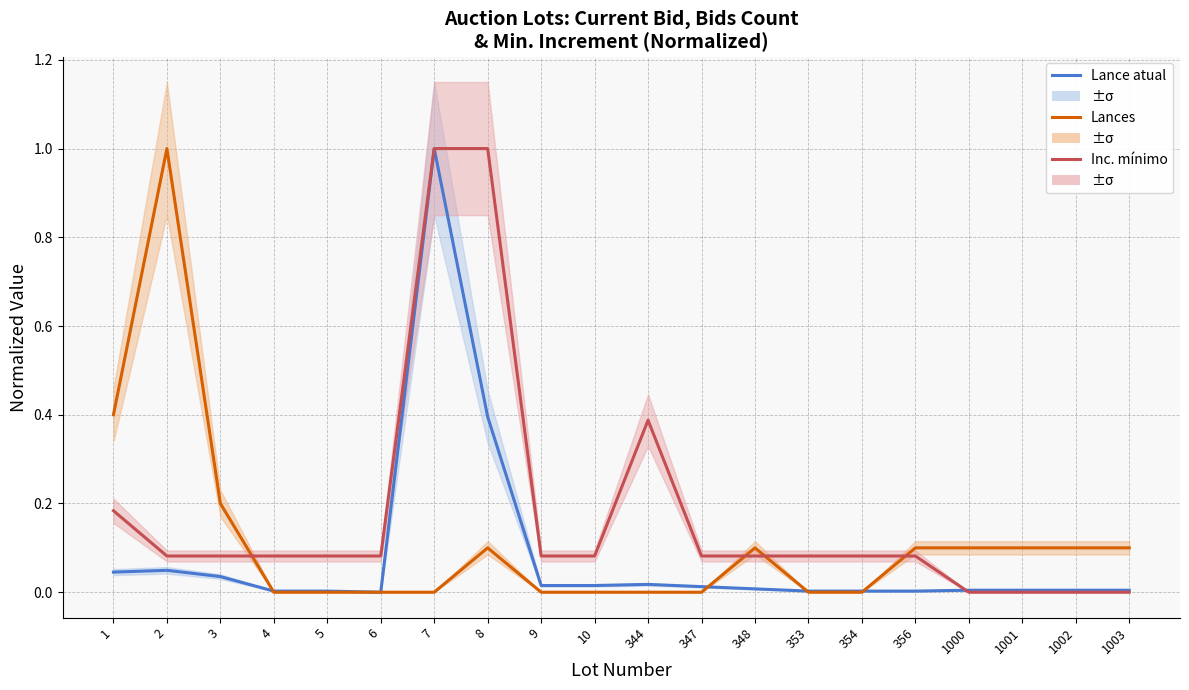

What is the value of the Inc. mínimo point at the 4th from the left?

0.1